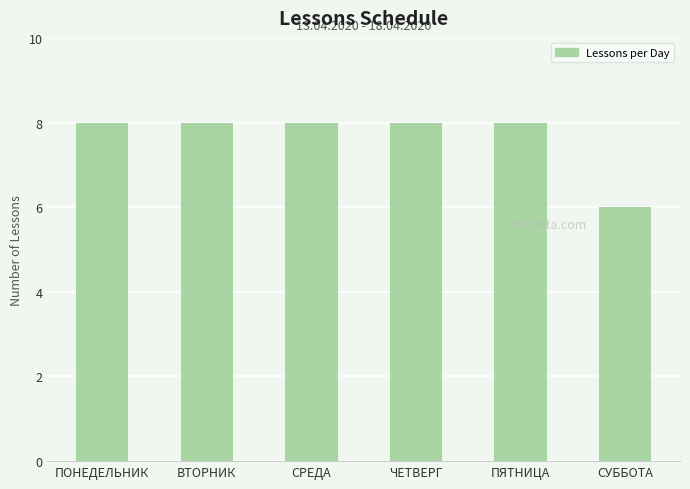

Count the values in the range 8 to 9.

5